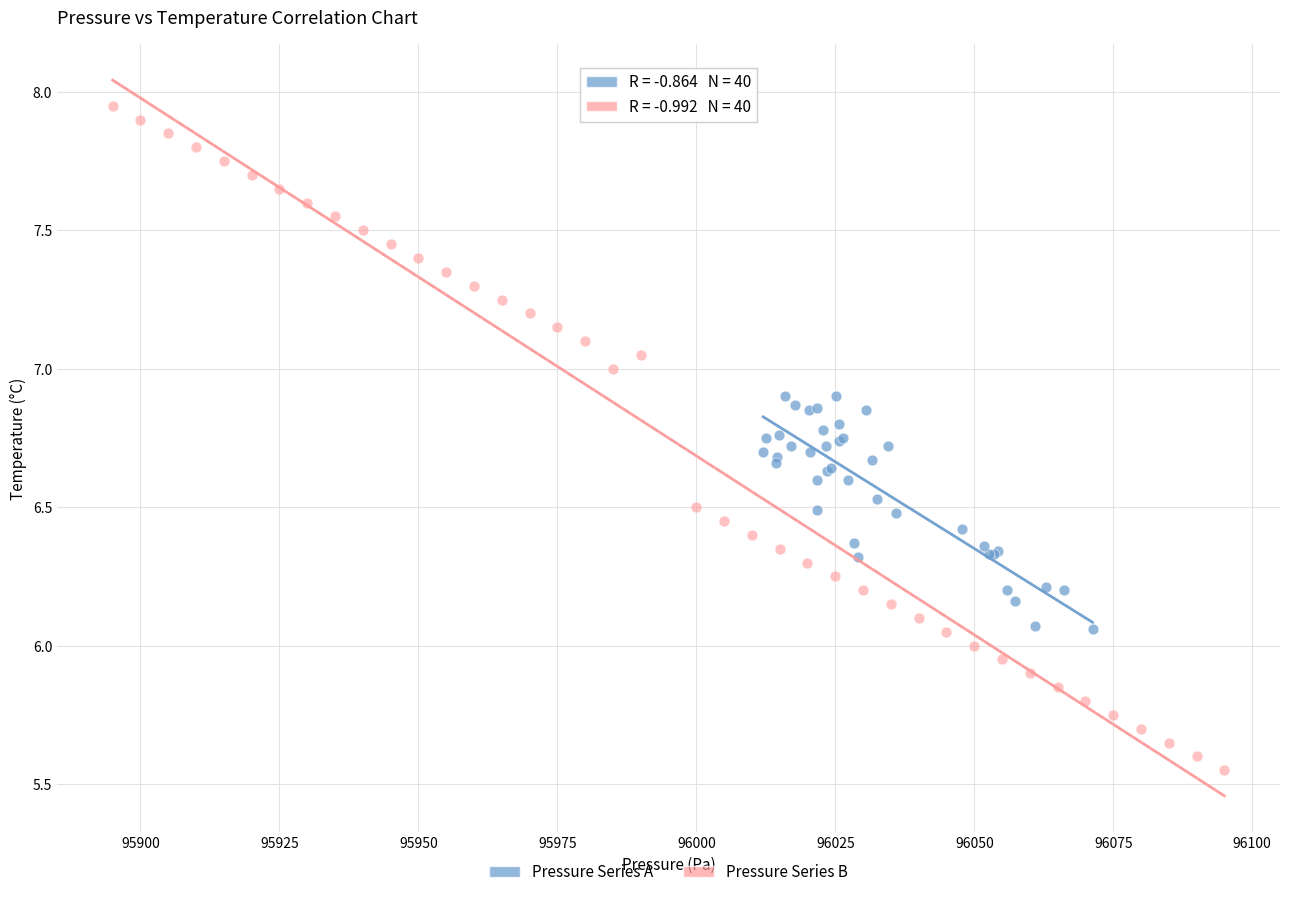

Which series contains the lowest Y value?

Pressure Series B